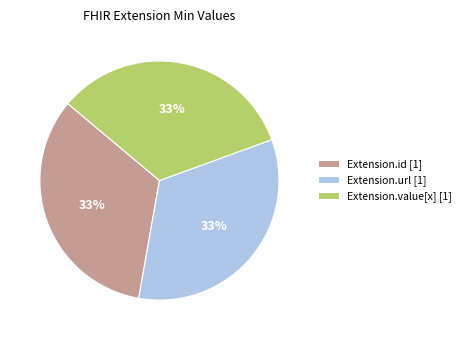

Combined, do Extension.value[x] [1] and Extension.url [1] account for over 50%?

Yes